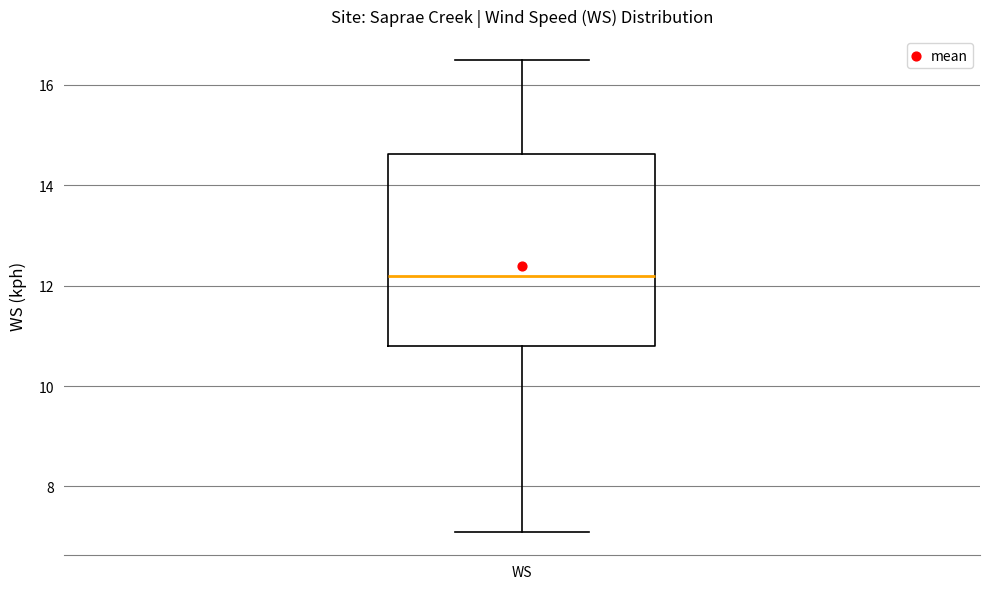

Transcribe this box plot: give where the median line is, the range the box spans, and where the two whiskers end, as read against the y-axis. The values are not printed on the chart, so give them approximately, as read against the axis.

median 12.2, box 10.8 to 14.6, whiskers 7.2 to 16.6